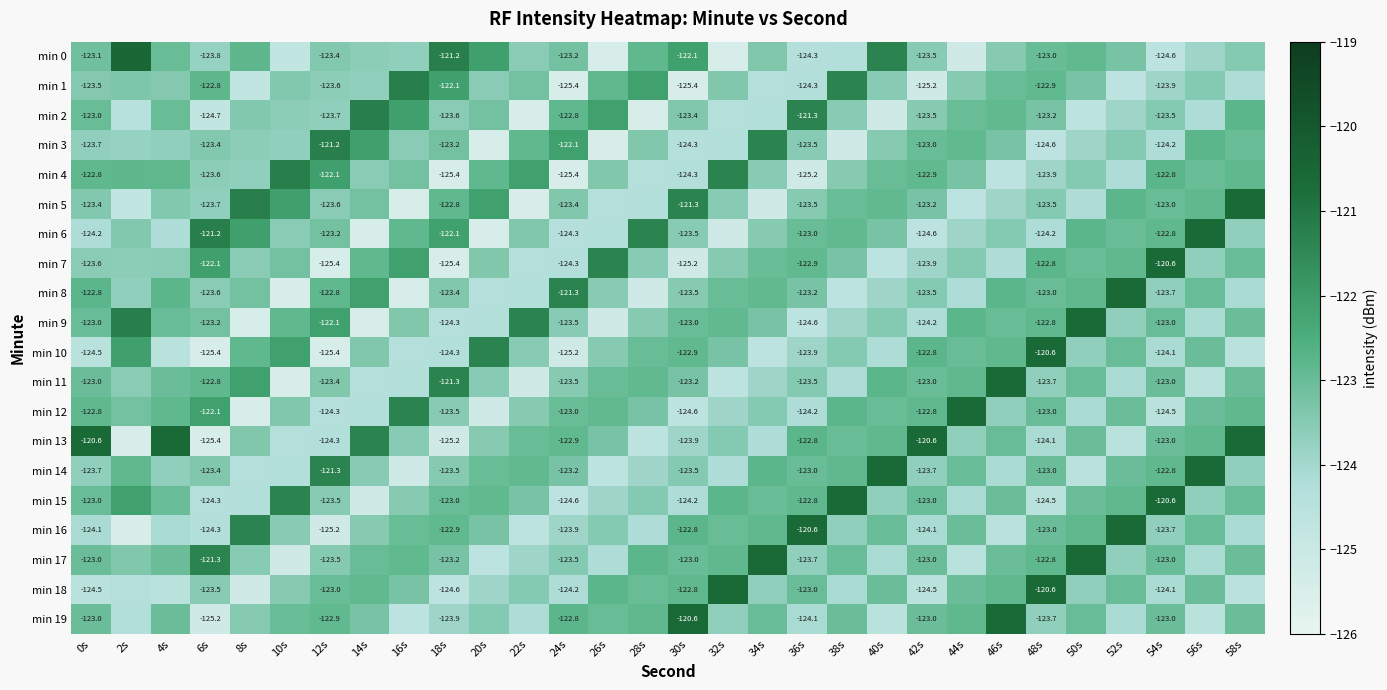

Read the min 7 value at 4s.

-123.6